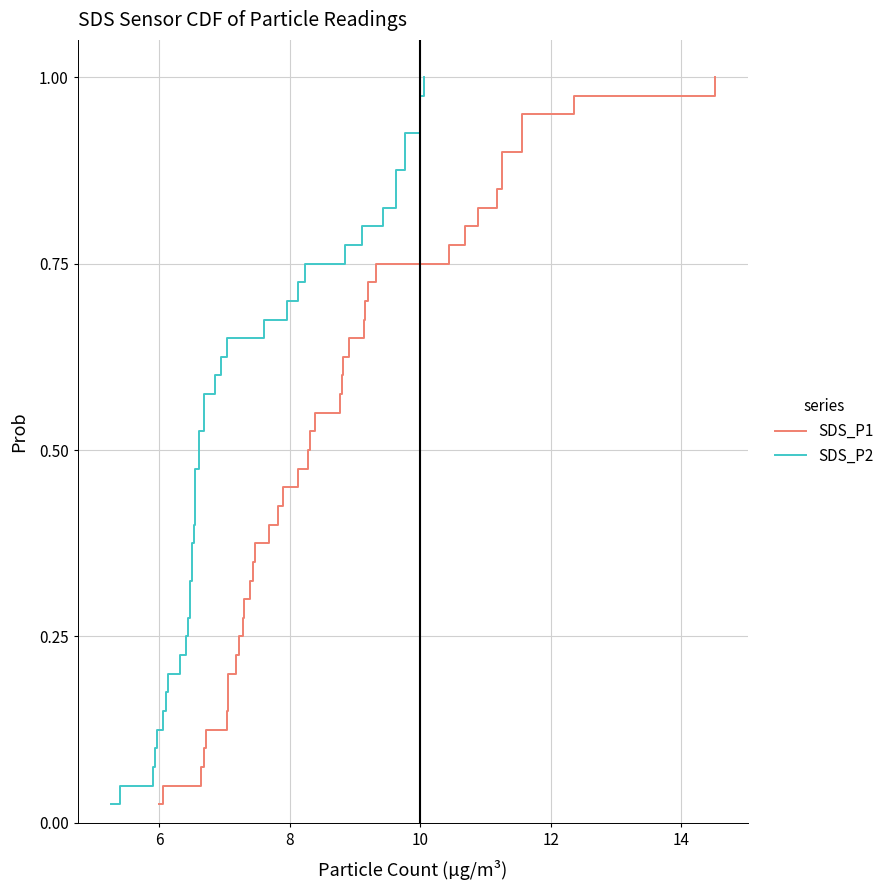

True or false: SDS_P2 and SDS_P1 cross at least once.

False